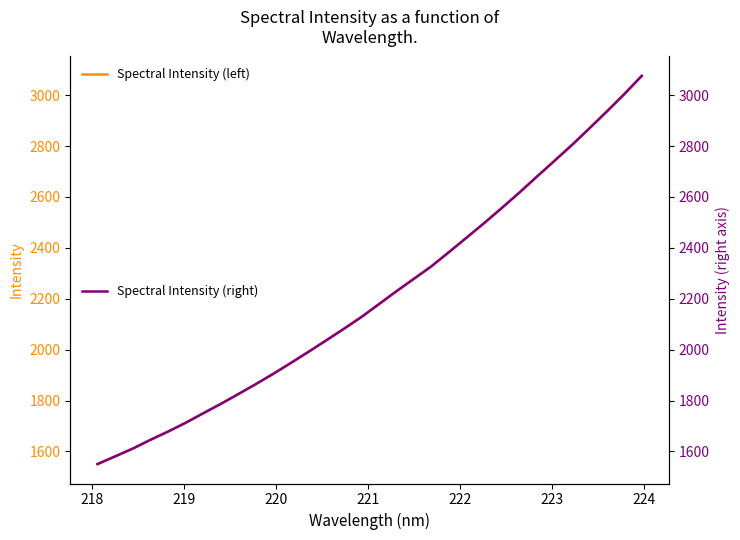

True or false: Spectral Intensity (right) and Spectral Intensity cross at least once.

False